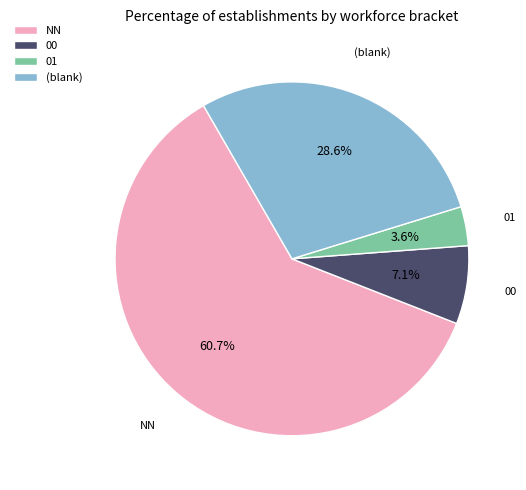

To the nearest percent, what portion does NN represent?

61%